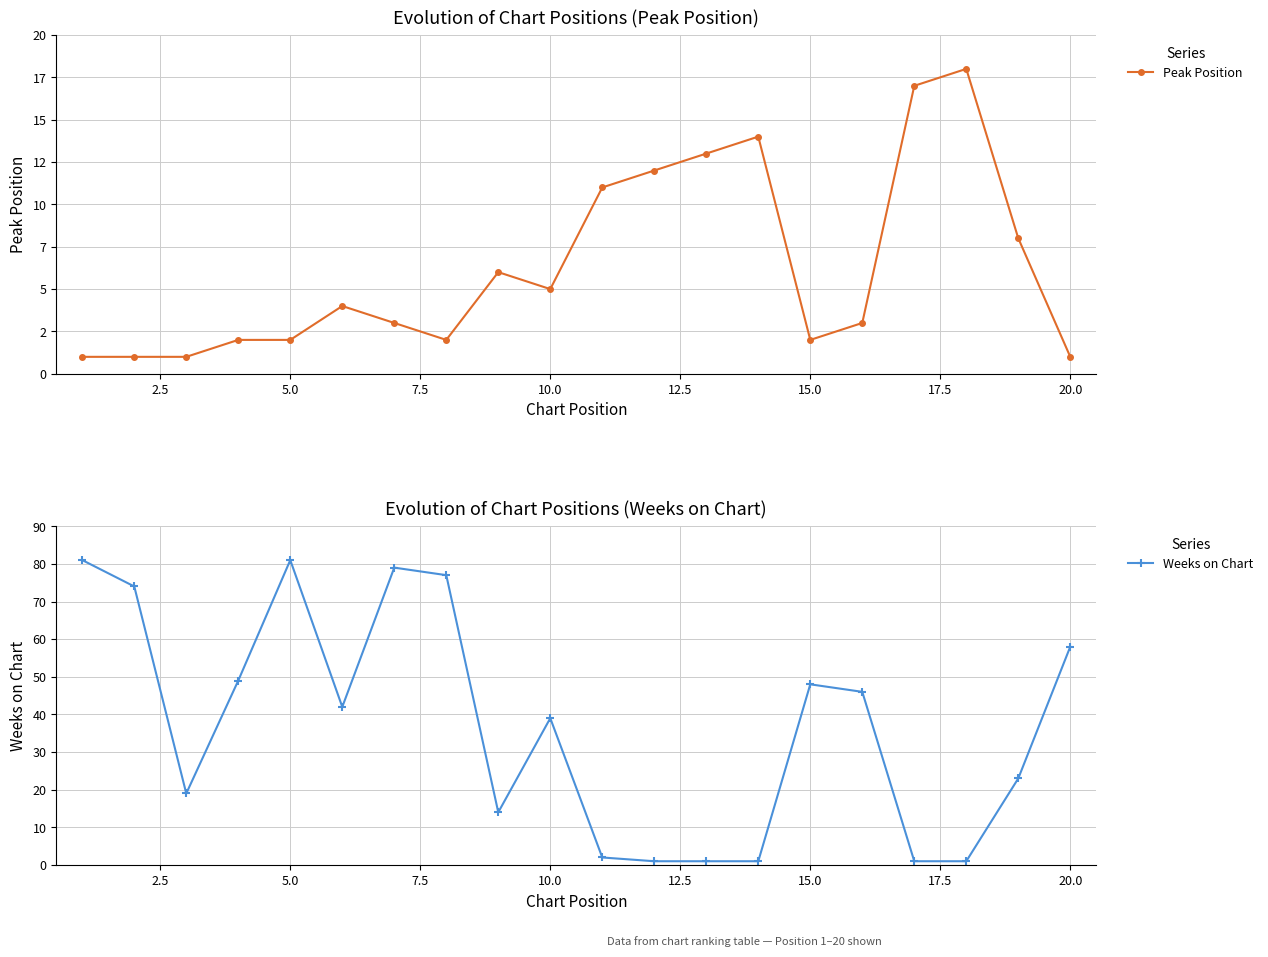

Is it true that Weeks on Chart equals 57 at 10.0?

False